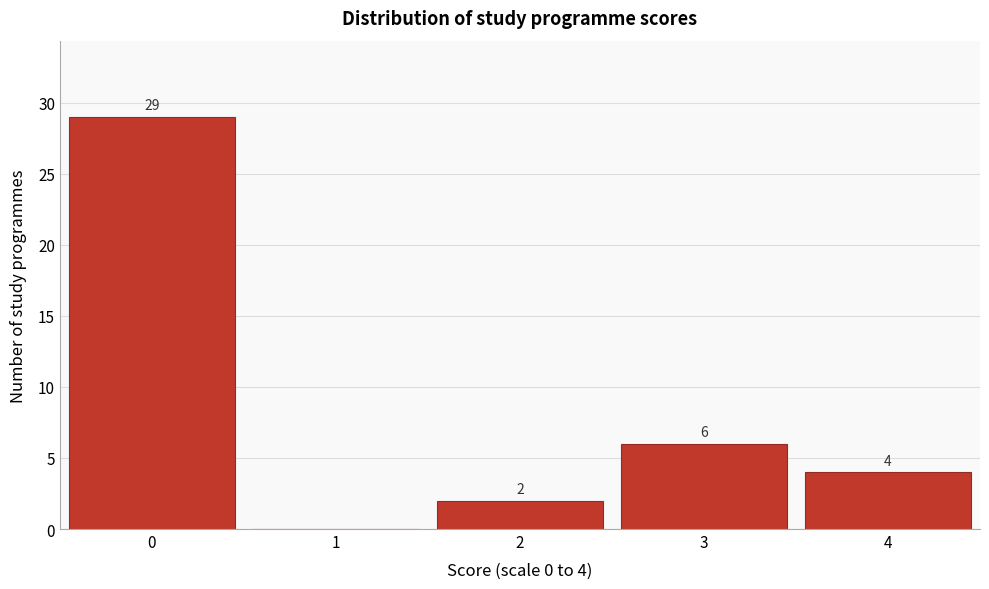

Reading left to right, what are all the values shown in this chart?

0=29	1=0	2=2	3=6	4=4